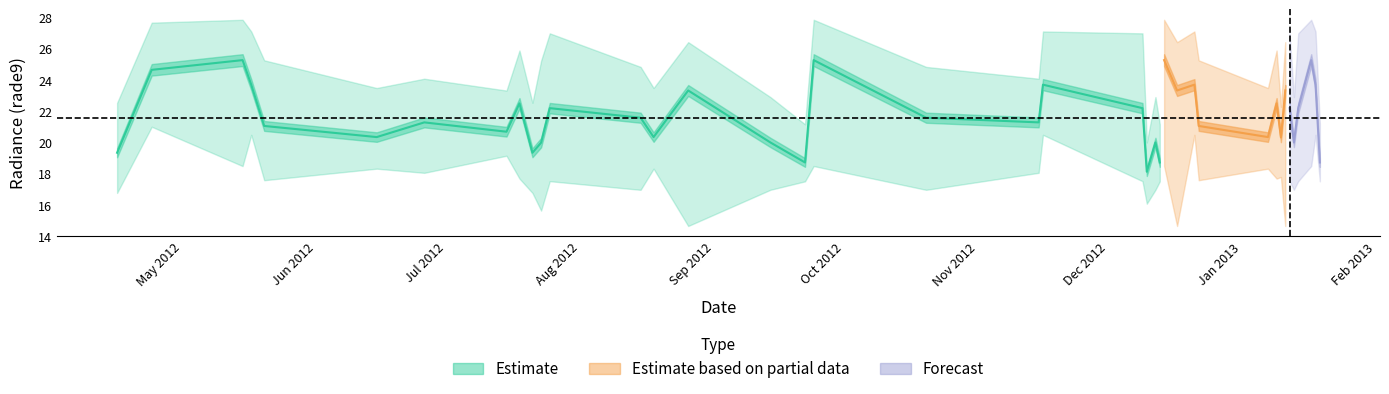

What is the difference between the second highest and minimum values in the rade9_bin_mdn series?

7.2